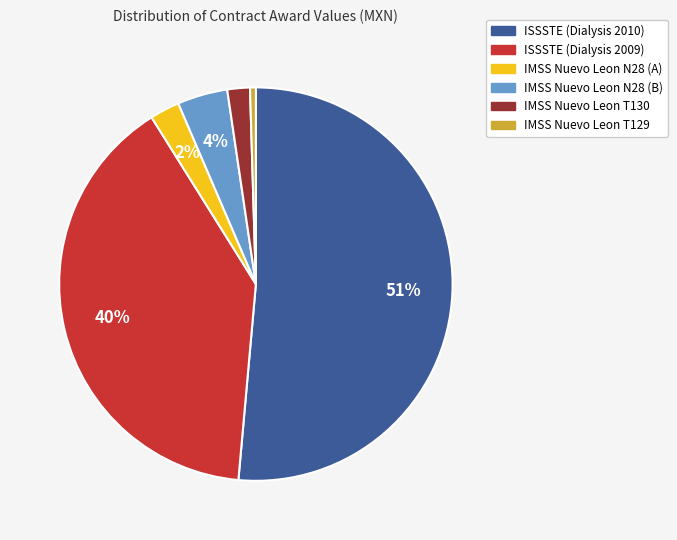

To the nearest percent, what portion does IMSS Nuevo Leon T130 represent?

2%